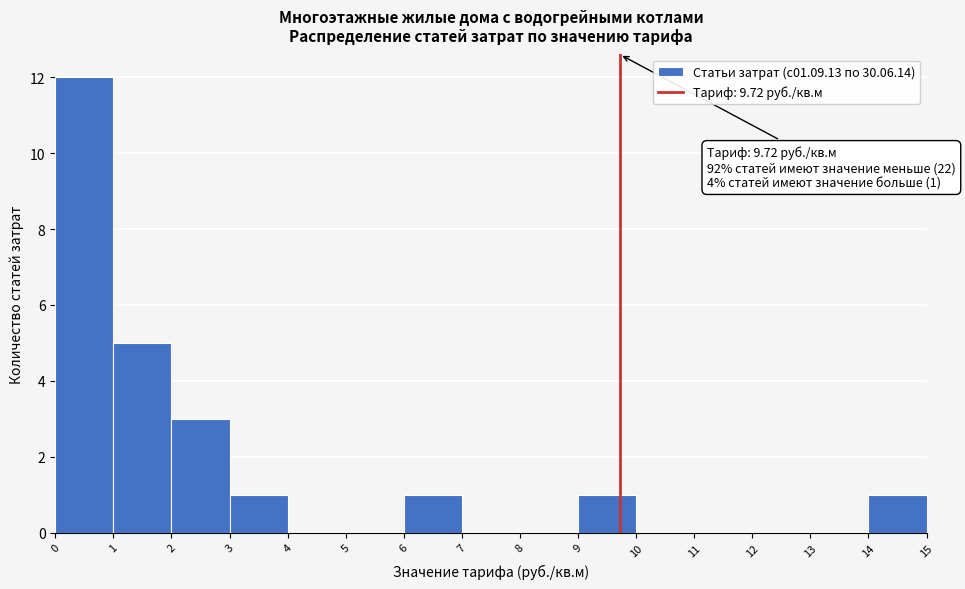

Over which range of the x-axis is the bar tallest?

0 to 1